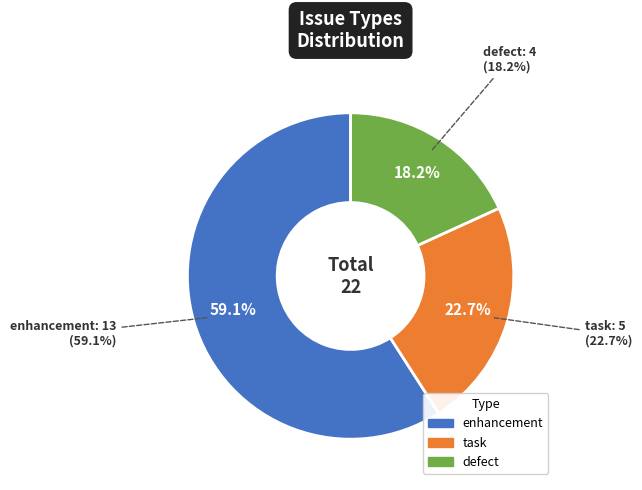

Count the number of slices in the pie.

3